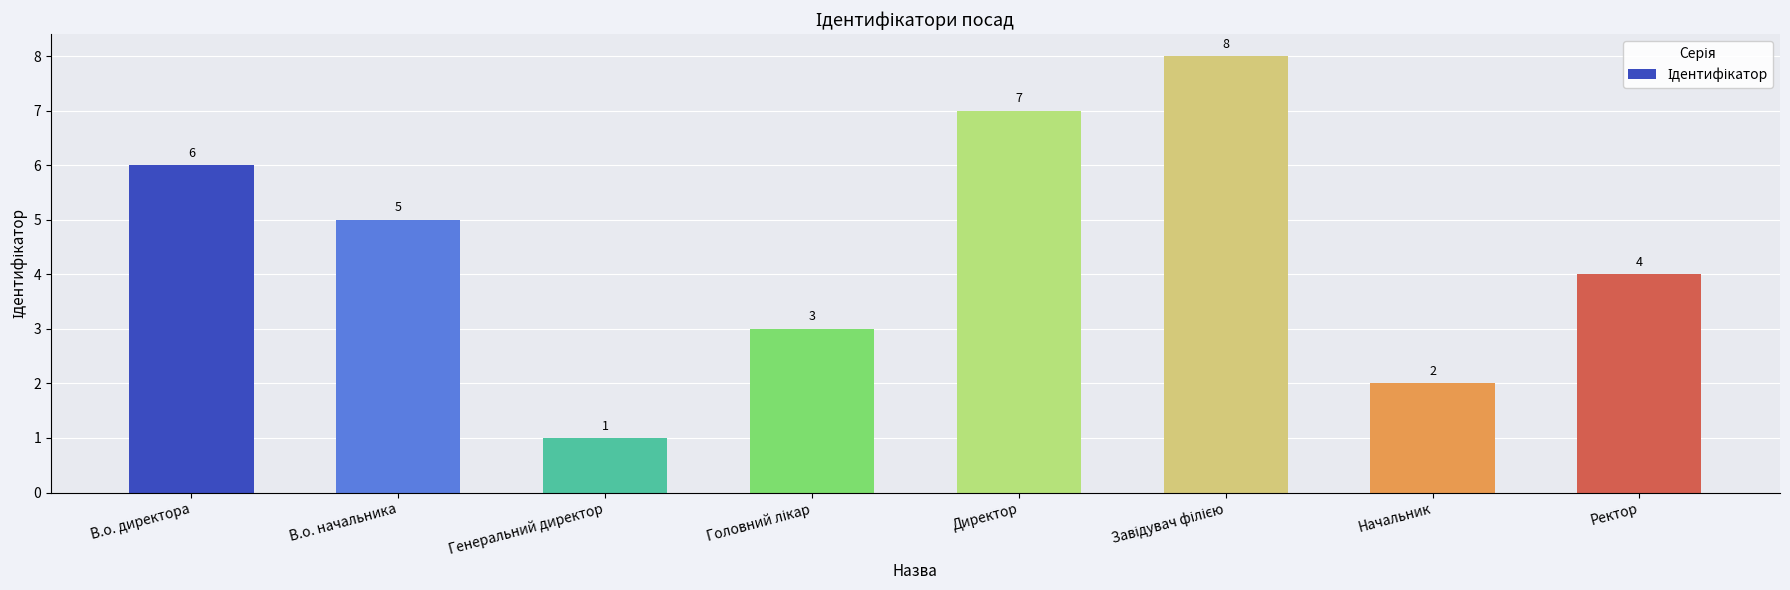

Reading right to left, transcribe all the data shown in this chart.

4	2	8	7	3	1	5	6